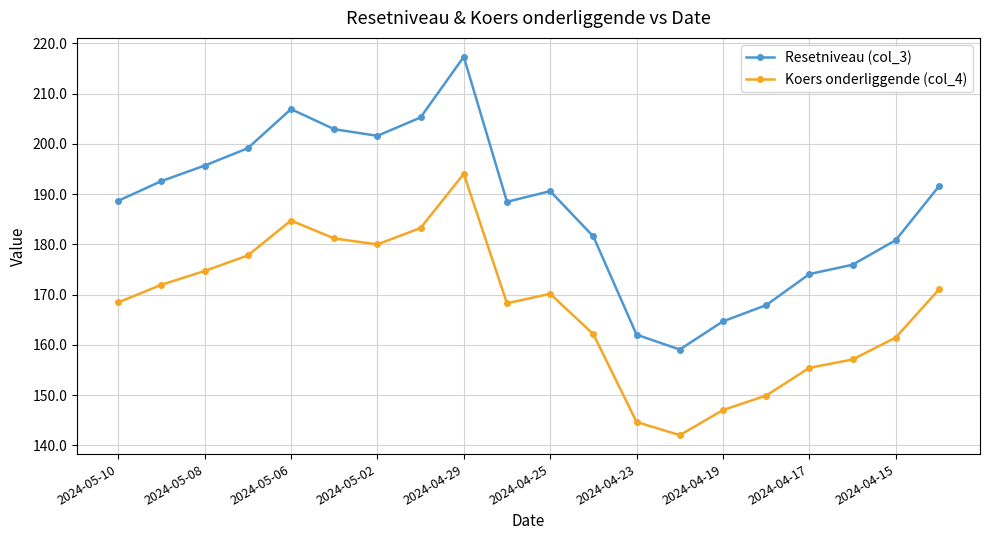

What is the maximum value for Koers onderliggende (col_4)?

194.1